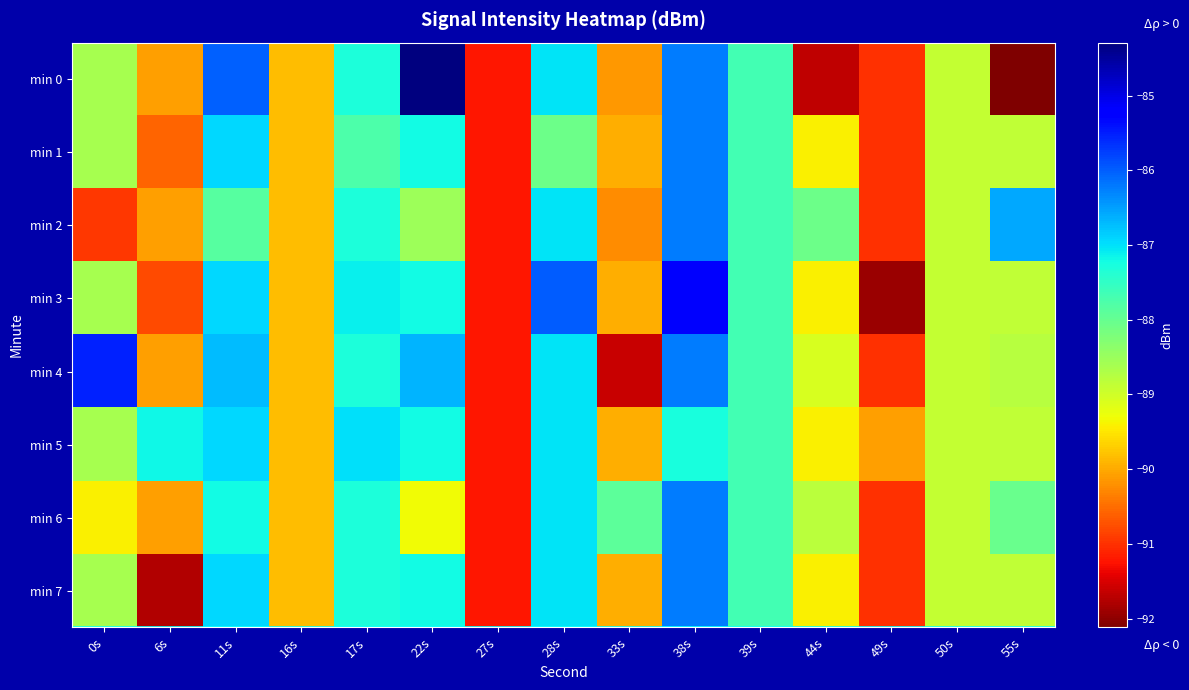

At which category is the sum across all series the highest?

38s